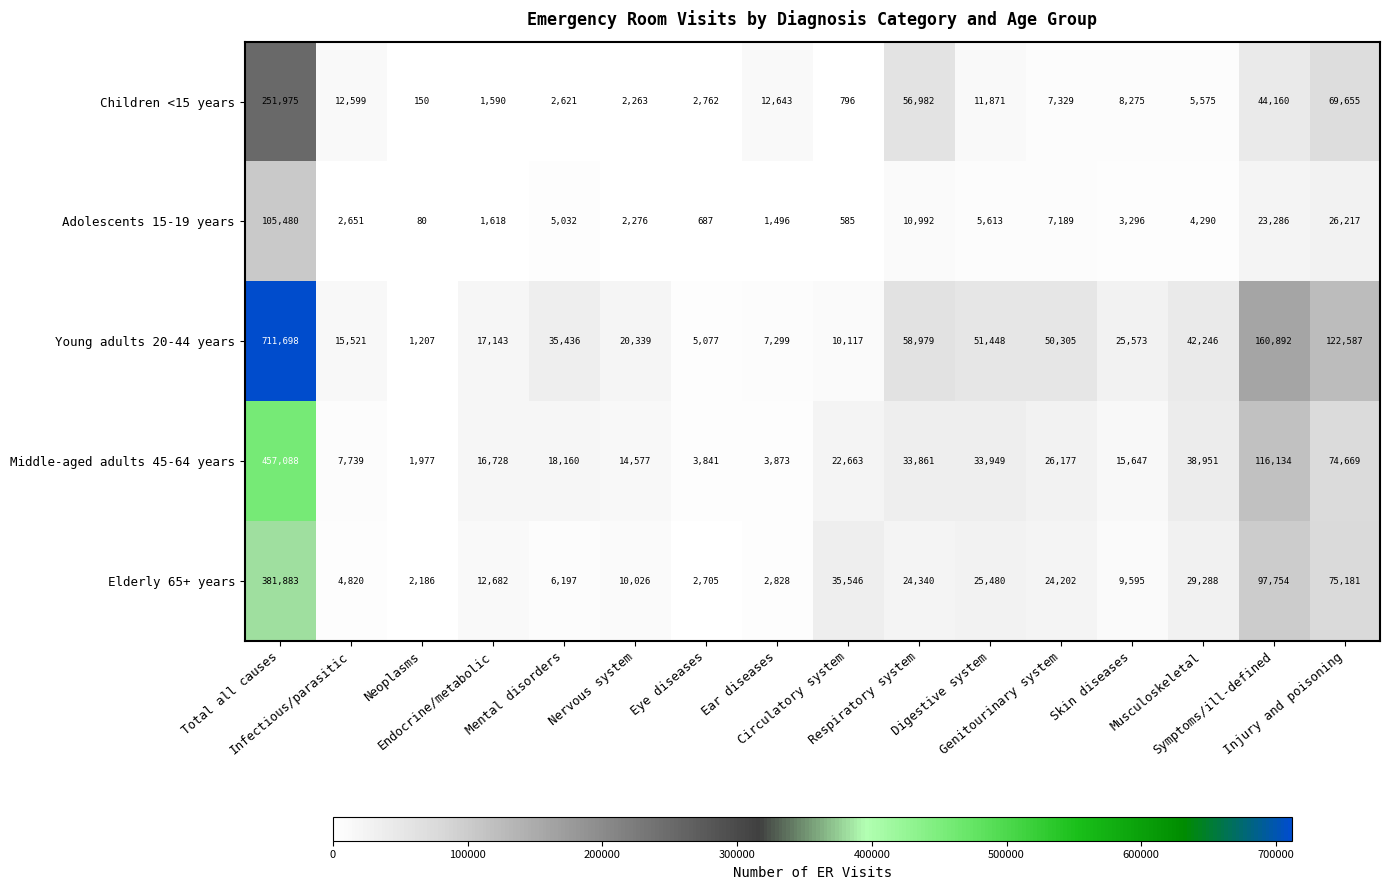

Which series has the widest spread of values?

Young adults 20-44 years